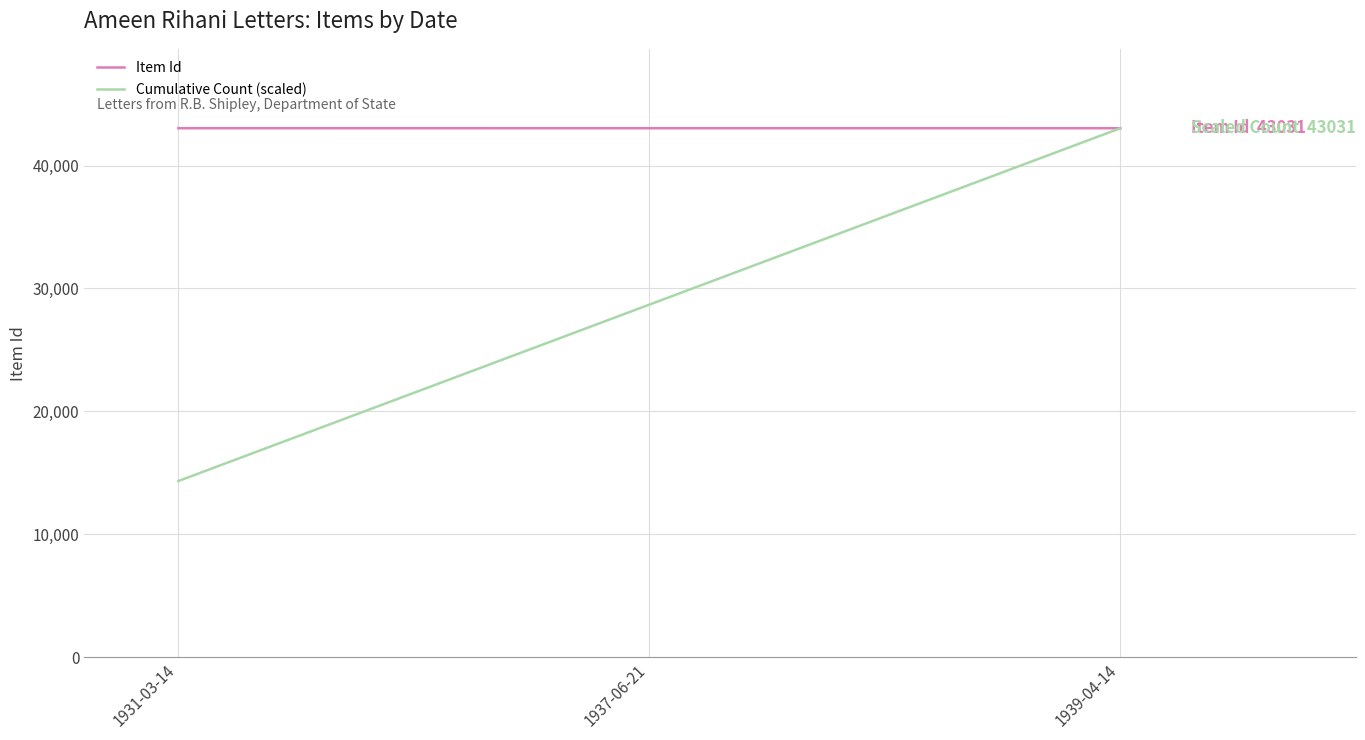

The value of Item Id at 1931-03-14 is 28683.0. True or false?

False